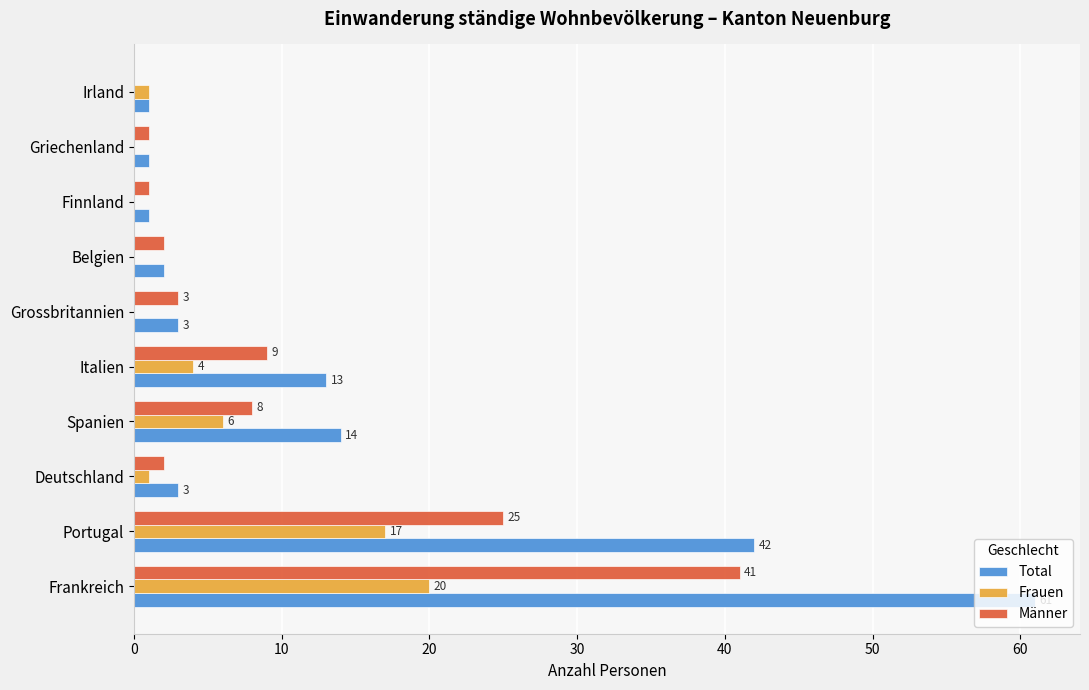

What is the sum of all Männer values?

92